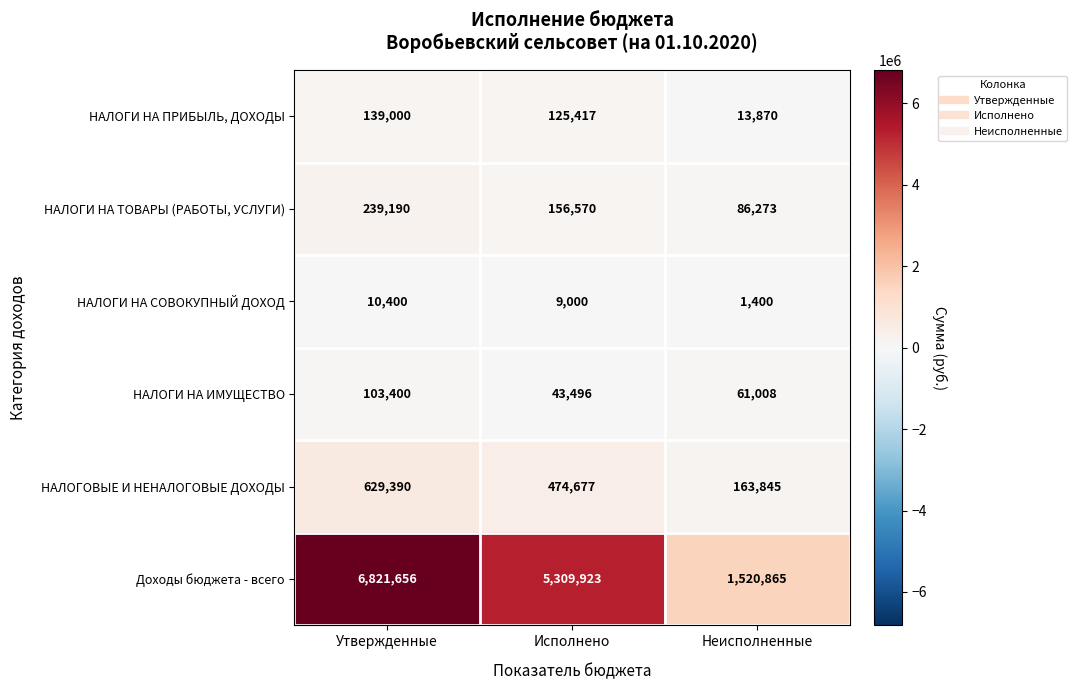

Reading left to right, list all the values displayed in this chart.

НАЛОГИ НА ПРИБЫЛЬ, ДОХОДЫ: 139000	125417	13870
НАЛОГИ НА ТОВАРЫ (РАБОТЫ, УСЛУГИ): 239190	156570	86273
НАЛОГИ НА СОВОКУПНЫЙ ДОХОД: 10400	9000	1400
НАЛОГИ НА ИМУЩЕСТВО: 103400	43496	61008
НАЛОГОВЫЕ И НЕНАЛОГОВЫЕ ДОХОДЫ: 629390	474677	163845
Доходы бюджета - всего: 6821656	5309923	1520865